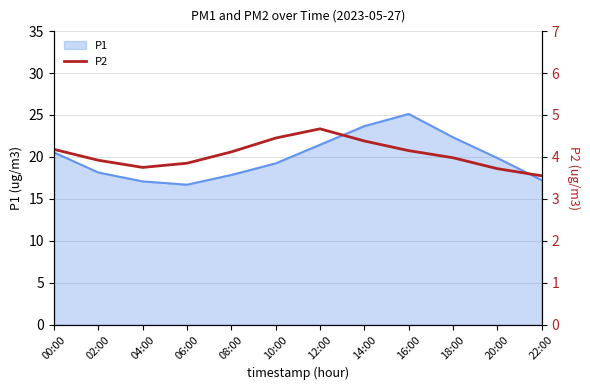

What is the label of the 8th point from the left?

14:00